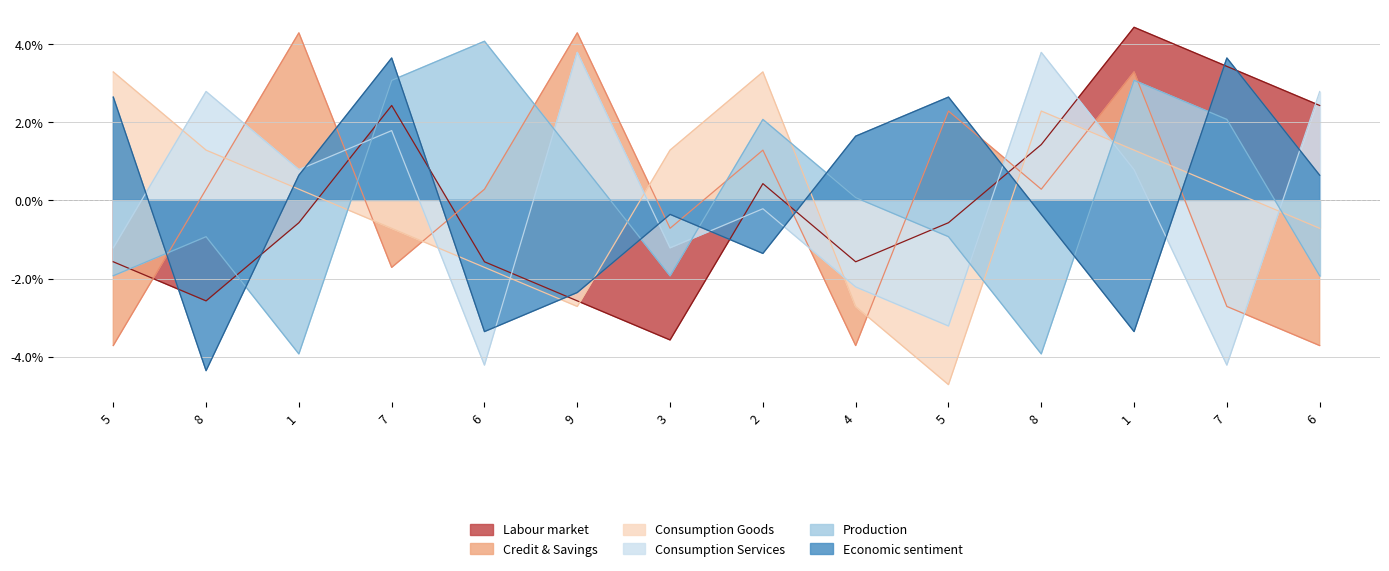

At how many categories does at least one series exceed -1?

14